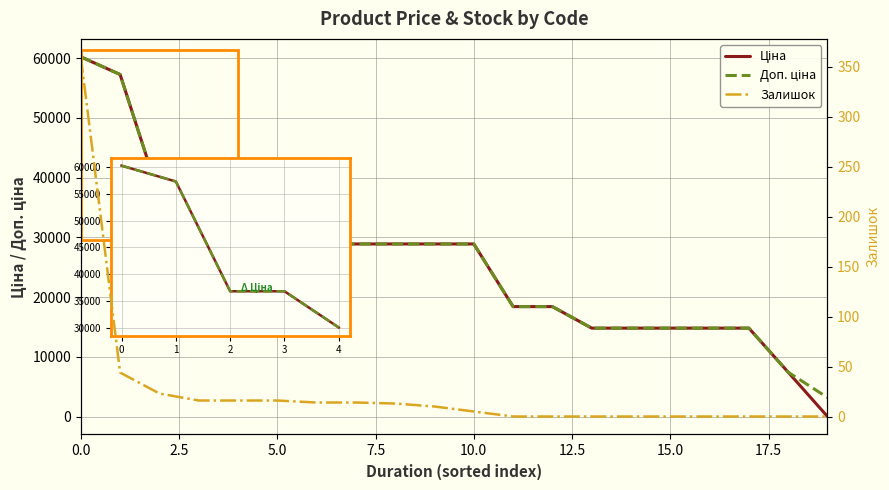

What is the value of the Доп. ціна point at the 20th from the left?

3205.0